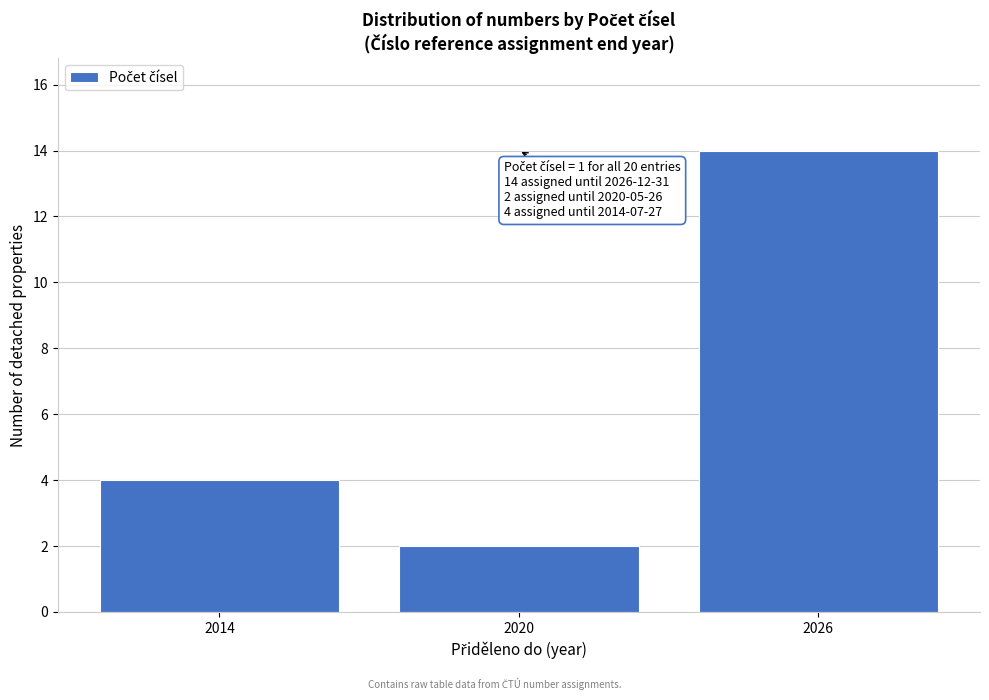

Reading left to right, extract all data points from this chart.

2014=4	2020=2	2026=14